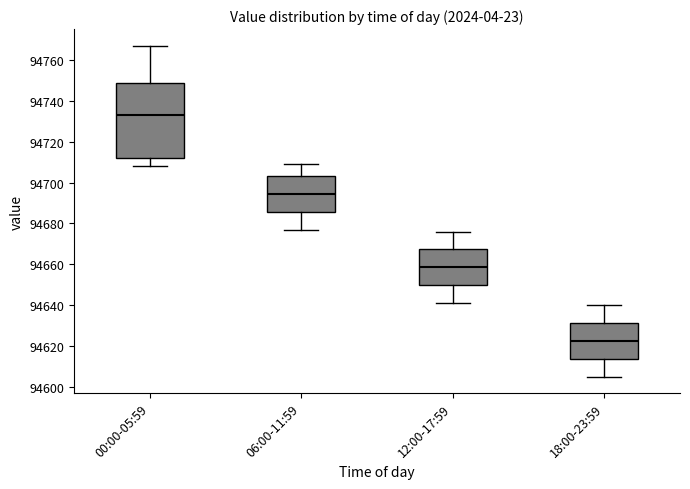

Reading left to right, transcribe this box plot: for each box, give where its median line is, the range the box spans, and where its two whiskers end, as read against the y-axis. The values are not printed on the chart, so give them approximately, as read against the axis.

00:00-05:59: median 94734, box 94712 to 94748, whiskers 94708 to 94768
06:00-11:59: median 94694, box 94686 to 94704, whiskers 94678 to 94710
12:00-17:59: median 94658, box 94650 to 94668, whiskers 94642 to 94676
18:00-23:59: median 94622, box 94614 to 94632, whiskers 94606 to 94640